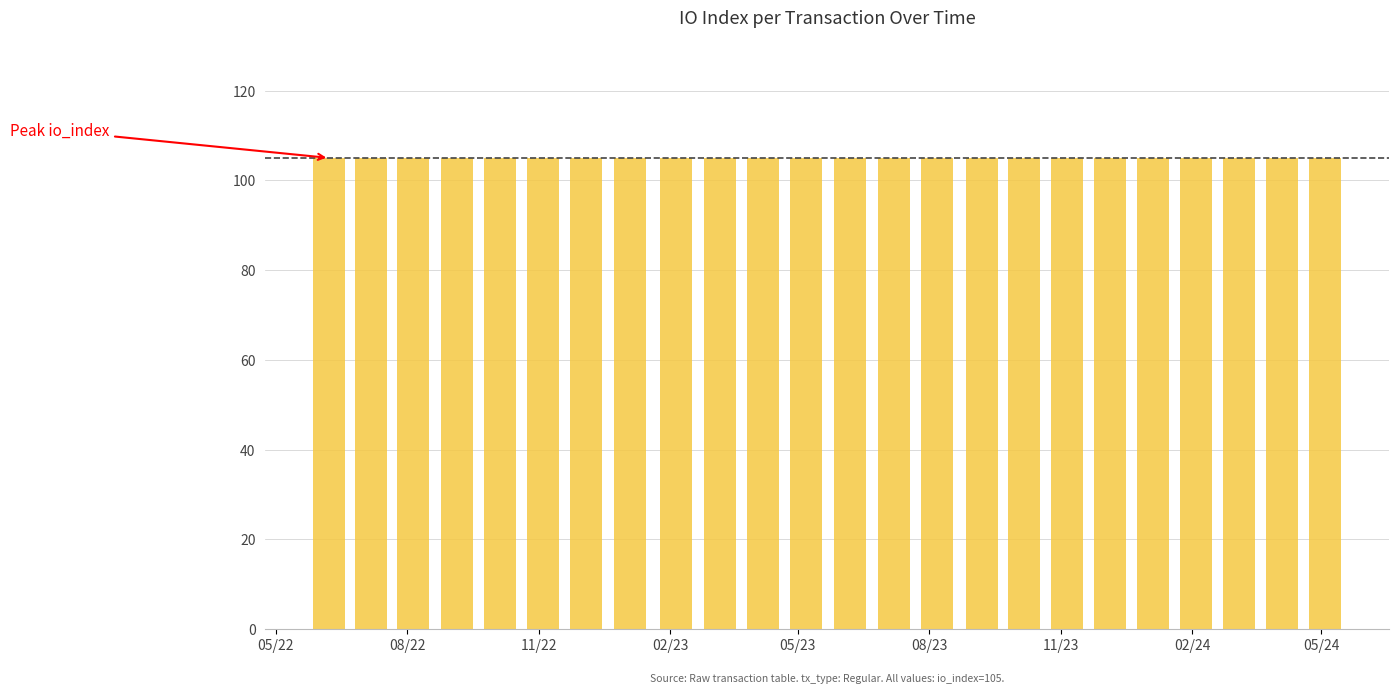

What is the difference between the highest and lowest values at 4?

105.0